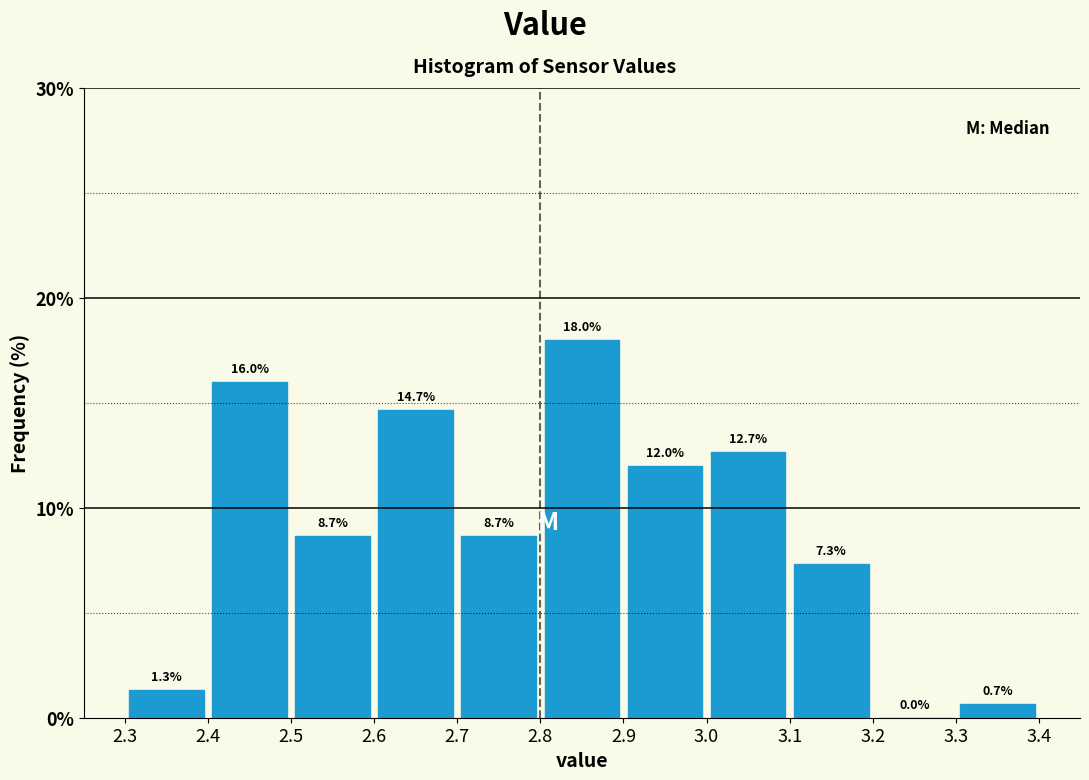

Reading left to right, list every bar in this chart as the range it spans on the x-axis followed by its height.

2.3 to 2.4: 1.3
2.4 to 2.5: 16.0
2.5 to 2.6: 8.7
2.6 to 2.7: 14.7
2.7 to 2.8: 8.7
2.8 to 2.9: 18.0
2.9 to 3.0: 12.0
3.0 to 3.1: 12.7
3.1 to 3.2: 7.3
3.2 to 3.3: 0.0
3.3 to 3.4: 0.7